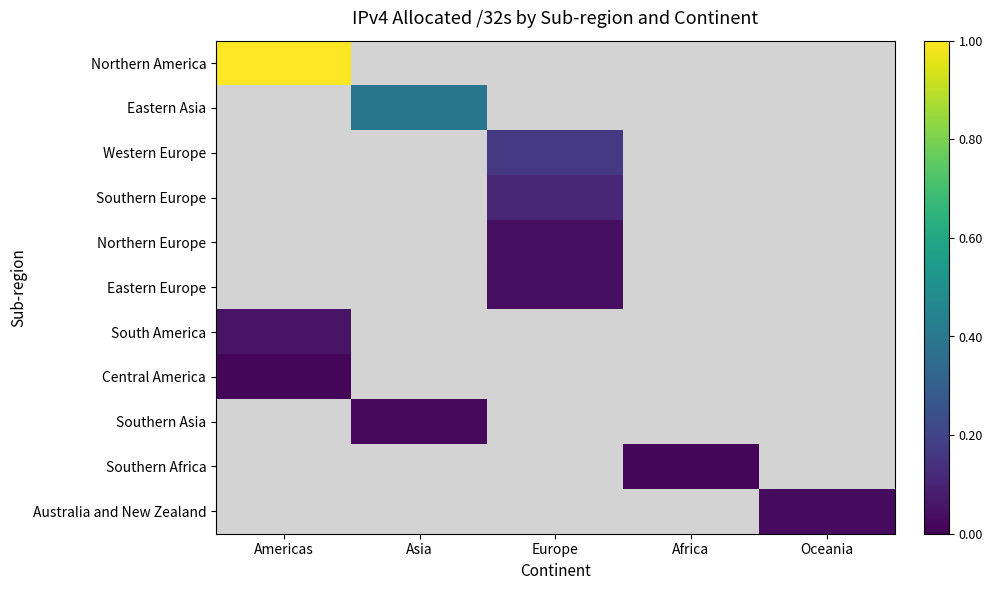

Reading left to right, what are all the values shown in this chart?

Northern America: Americas=1.0	Asia=0.0	Europe=0.0	Africa=0.0	Oceania=0.0
Eastern Asia: Americas=0.0	Asia=0.4	Europe=0.0	Africa=0.0	Oceania=0.0
Western Europe: Americas=0.0	Asia=0.0	Europe=0.2	Africa=0.0	Oceania=0.0
Southern Europe: Americas=0.0	Asia=0.0	Europe=0.1	Africa=0.0	Oceania=0.0
Northern Europe: Americas=0.0	Asia=0.0	Europe=0.0	Africa=0.0	Oceania=0.0
Eastern Europe: Americas=0.0	Asia=0.0	Europe=0.0	Africa=0.0	Oceania=0.0
South America: Americas=0.1	Asia=0.0	Europe=0.0	Africa=0.0	Oceania=0.0
Central America: Americas=0.0	Asia=0.0	Europe=0.0	Africa=0.0	Oceania=0.0
Southern Asia: Americas=0.0	Asia=0.0	Europe=0.0	Africa=0.0	Oceania=0.0
Southern Africa: Americas=0.0	Asia=0.0	Europe=0.0	Africa=0.0	Oceania=0.0
Australia and New Zealand: Americas=0.0	Asia=0.0	Europe=0.0	Africa=0.0	Oceania=0.0